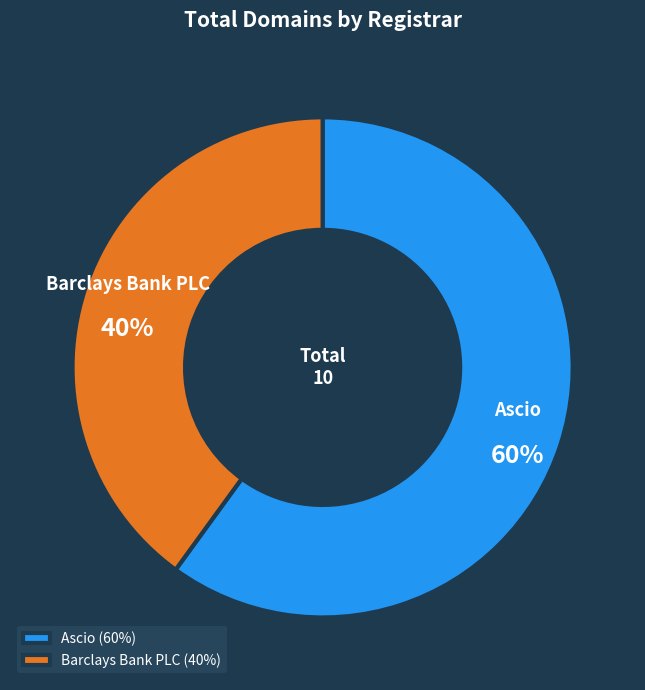

Do Barclays Bank PLC and Ascio together represent more than half of the pie?

Yes